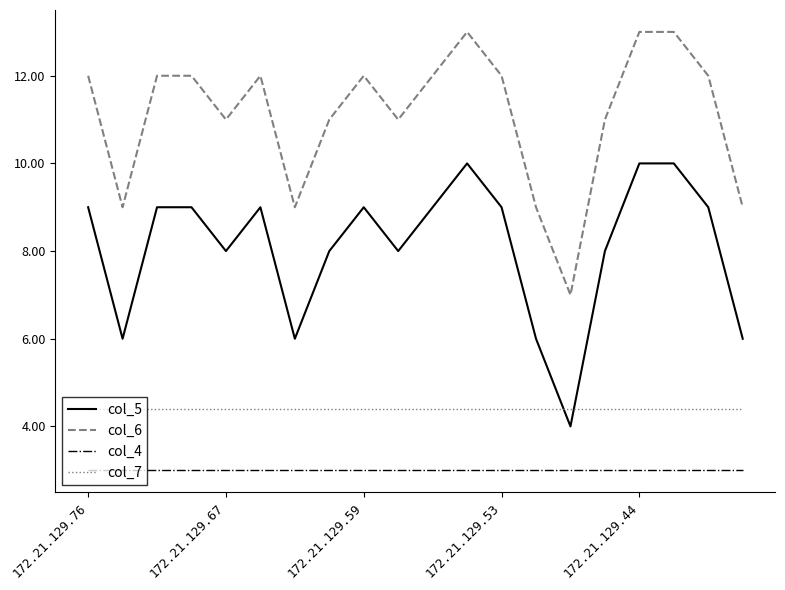

Reading left to right, what are all the values shown in this chart?

col_5: 9.0	6.0	9.0	9.0	8.0	9.0	6.0	8.0	9.0	8.0	9.0	10.0	9.0	6.0	4.0	8.0	10.0	10.0	9.0	6.0
col_6: 12.0	9.0	12.0	12.0	11.0	12.0	9.0	11.0	12.0	11.0	12.0	13.0	12.0	9.0	7.0	11.0	13.0	13.0	12.0	9.0
col_4: 3.0	3.0	3.0	3.0	3.0	3.0	3.0	3.0	3.0	3.0	3.0	3.0	3.0	3.0	3.0	3.0	3.0	3.0	3.0	3.0
col_7: 4.4	4.4	4.4	4.4	4.4	4.4	4.4	4.4	4.4	4.4	4.4	4.4	4.4	4.4	4.4	4.4	4.4	4.4	4.4	4.4